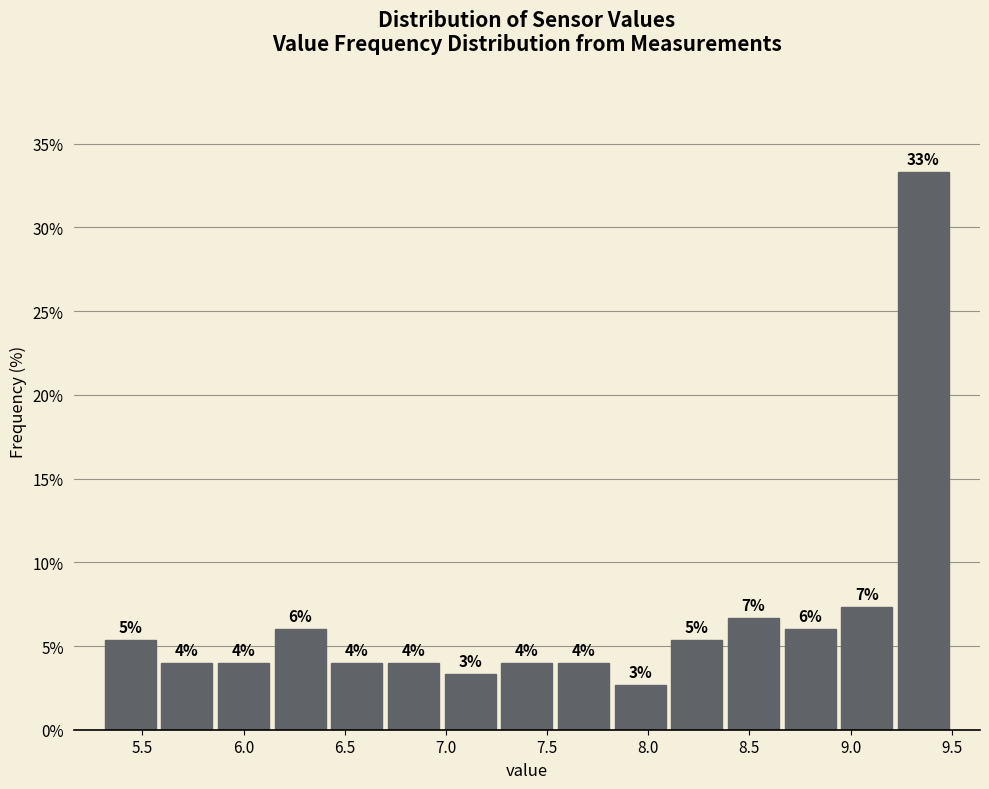

Which range on the x-axis has the tallest bar?

9.22 to 9.50